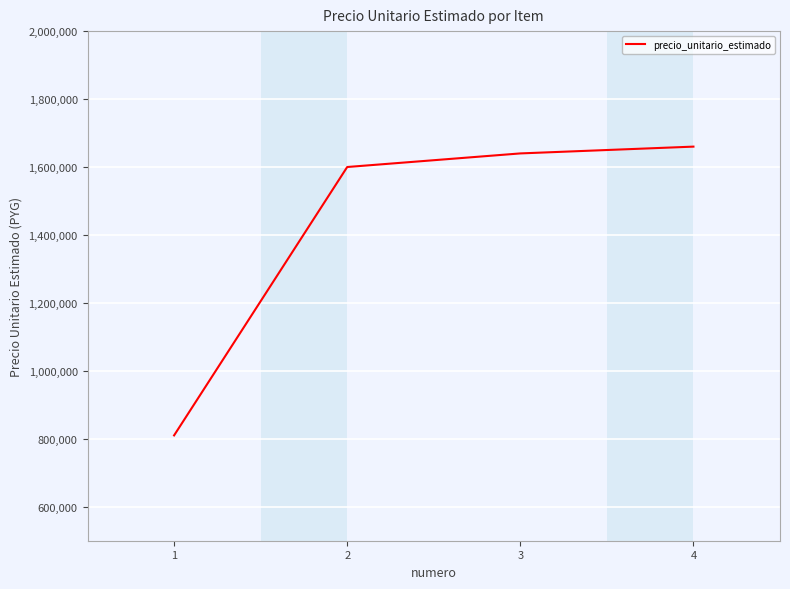

How many series are shown in this chart?

1